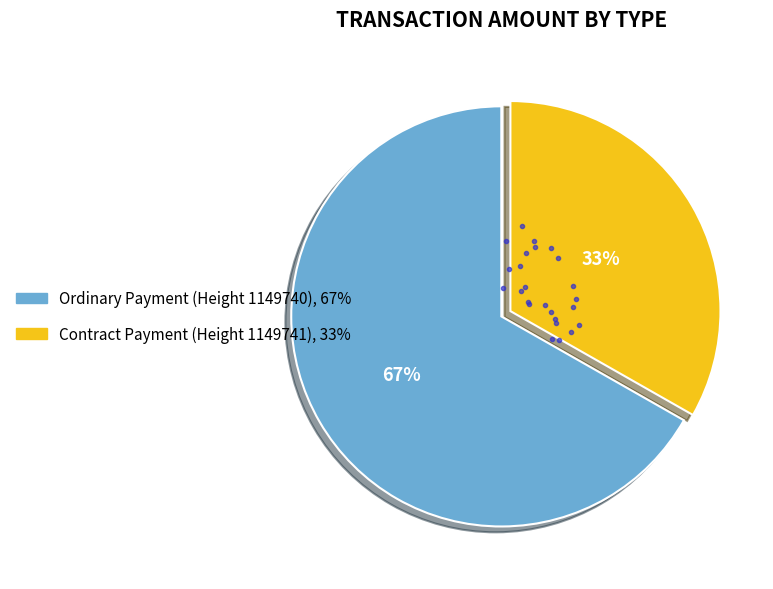

Does any single category account for the majority?

Yes